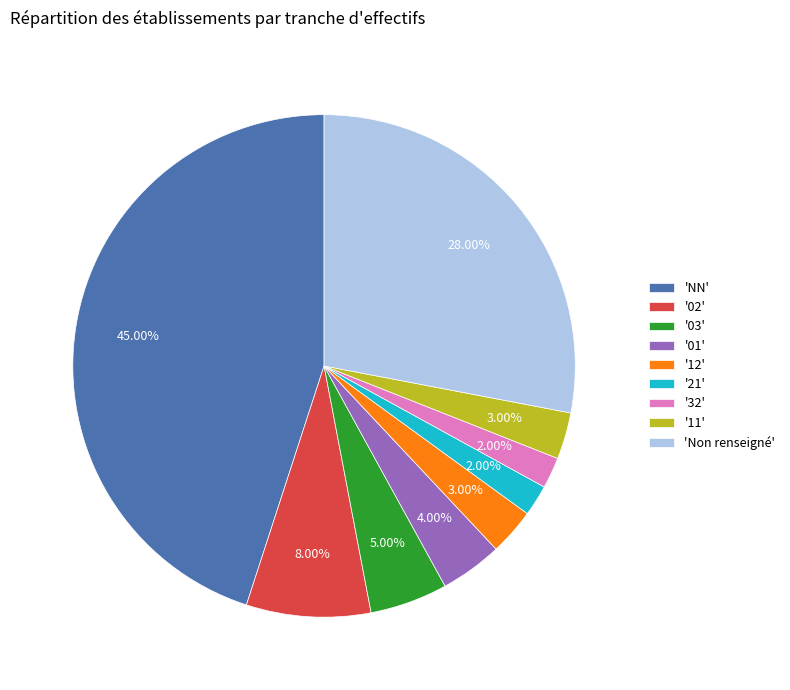

Does '11' account for over 50% of the chart?

No